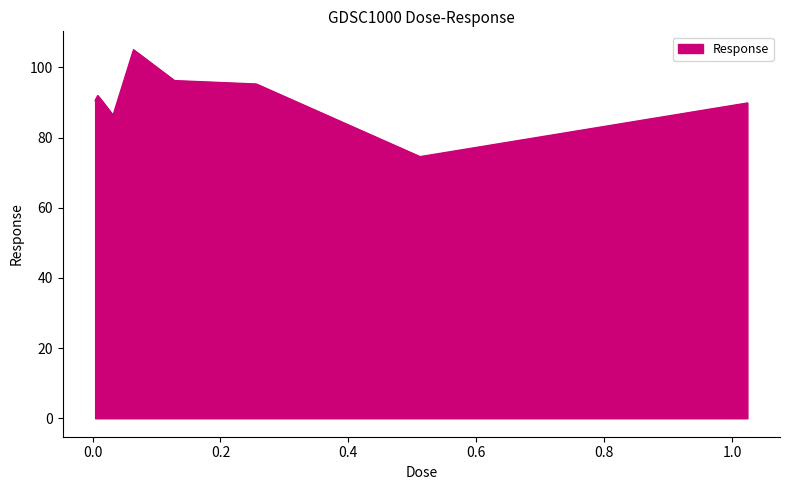

What is the difference between the maximum and minimum values?

30.5